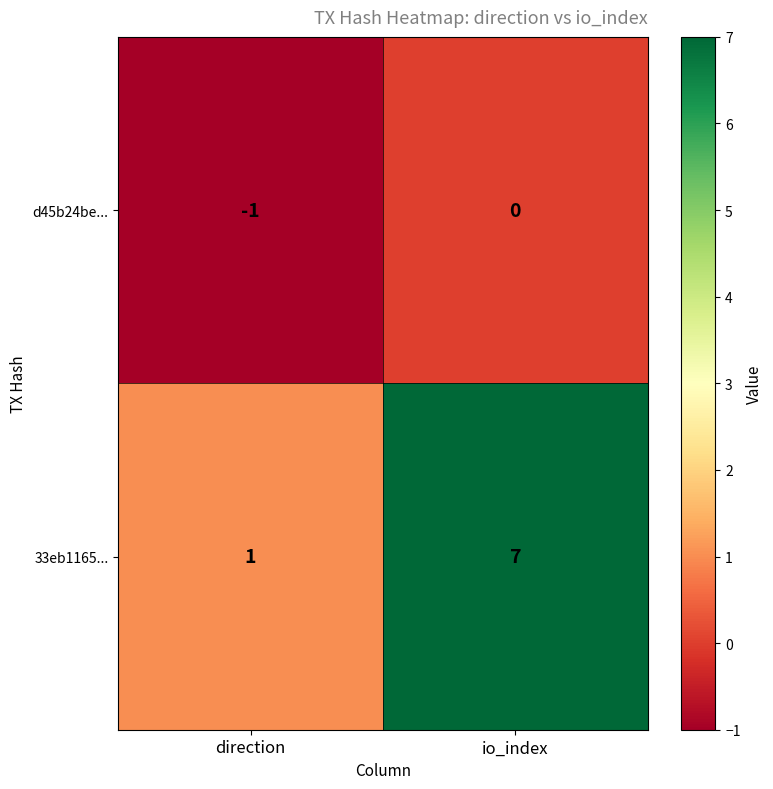

Reading left to right, extract all data points from this chart.

d45b24be...: direction=-1	io_index=0
33eb1165...: direction=1	io_index=7